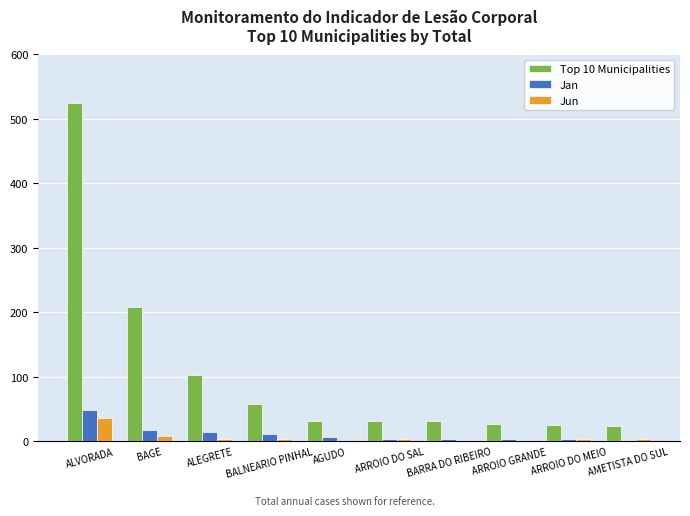

At which category is the sum across all series the highest?

ALVORADA